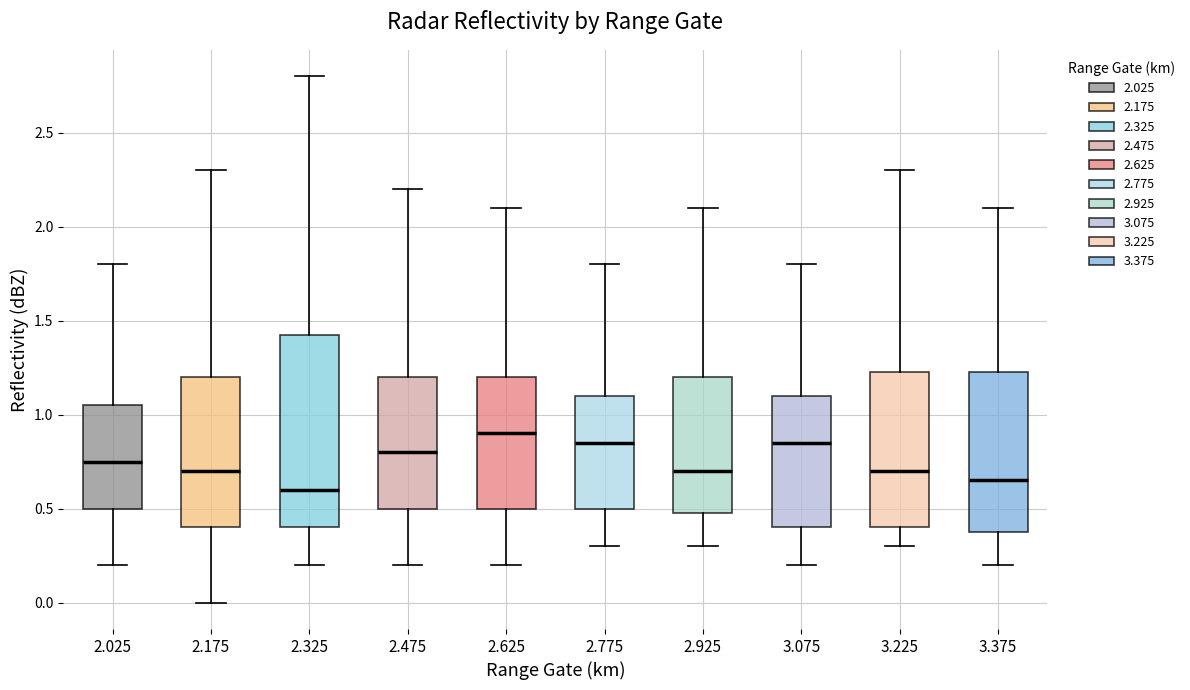

Where does the lower whisker of the box at x = 2.175 end on the y-axis? The values are not printed on the chart, so give them approximately, as read against the axis.

0.00